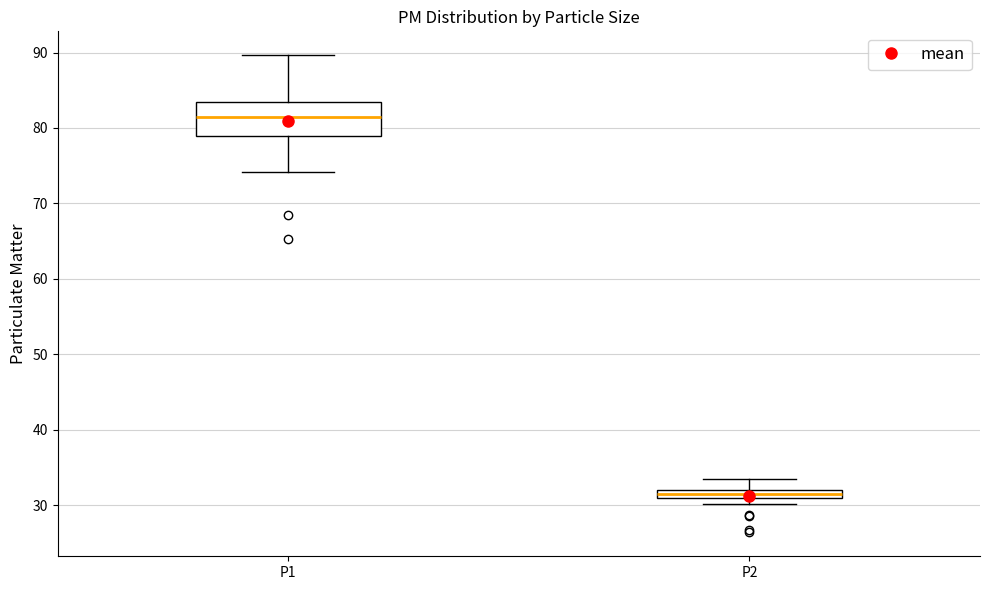

Comparing the boxes themselves (not the whiskers), which one is the tallest?

P1